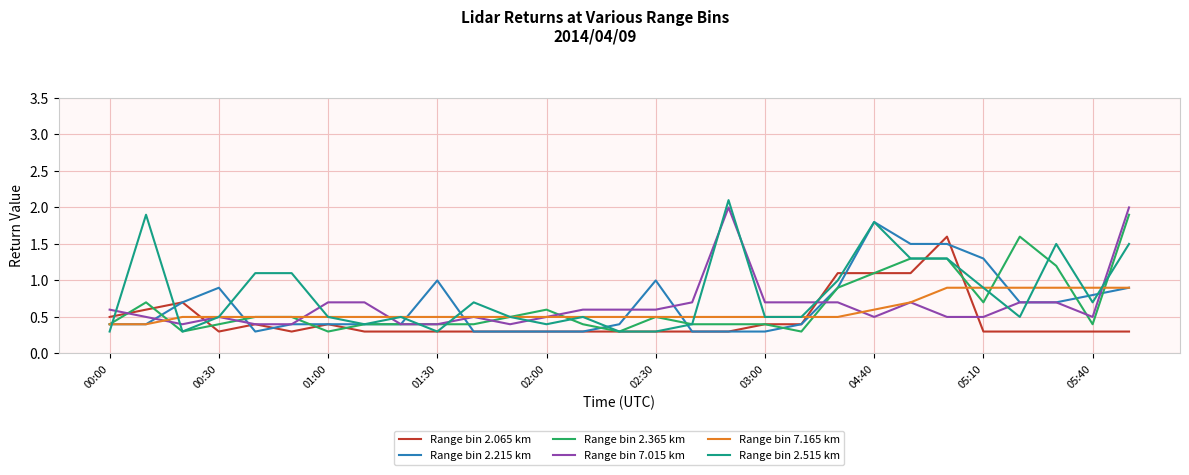

List the series in order of their peak value, lowest first.

Range bin 7.165 km, Range bin 2.065 km, Range bin 2.215 km, Range bin 2.365 km, Range bin 7.015 km, Range bin 2.515 km